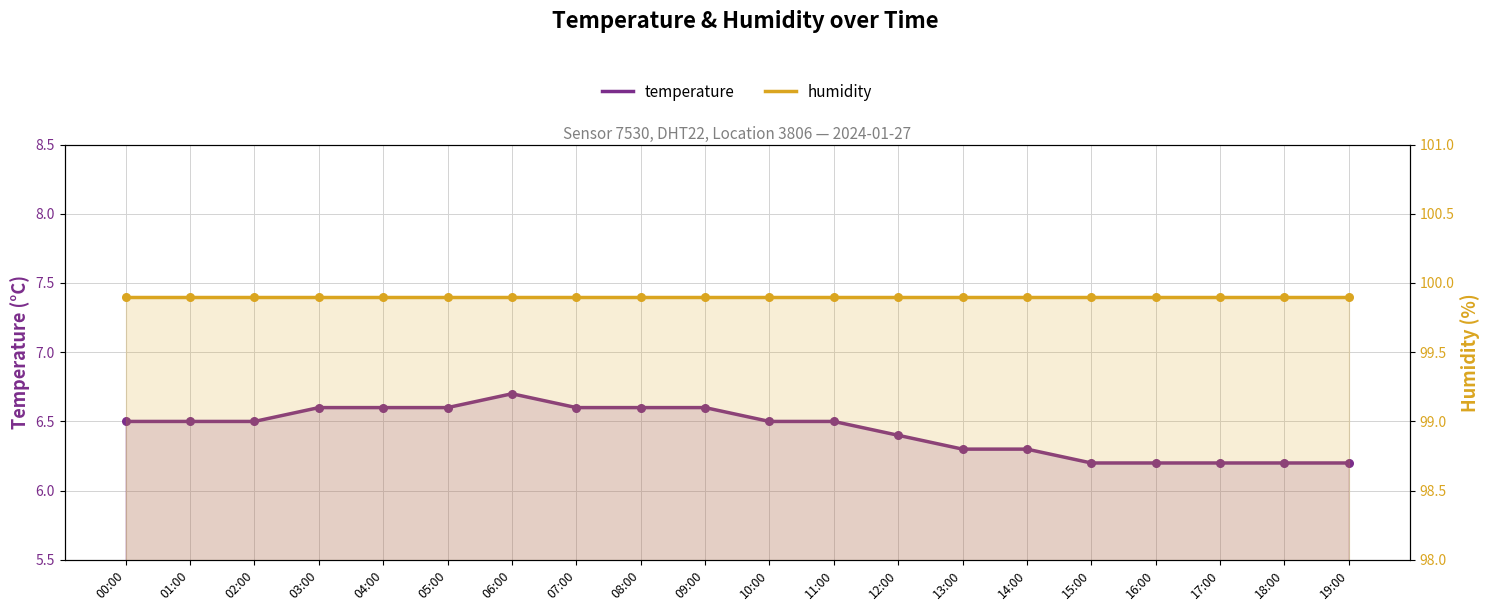

What are all the series names shown in the legend?

temperature, humidity